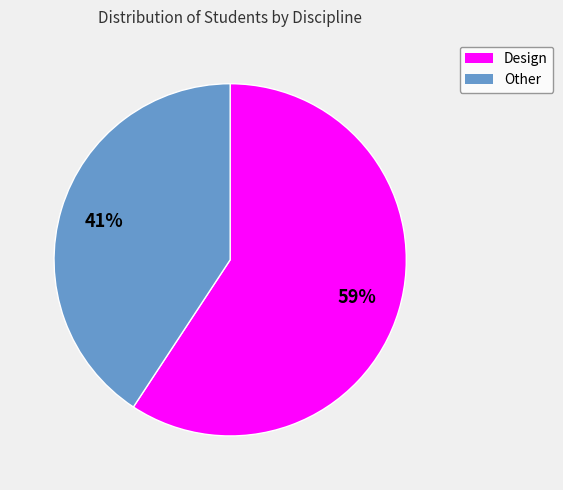

Which category has the smallest portion of the pie?

Other